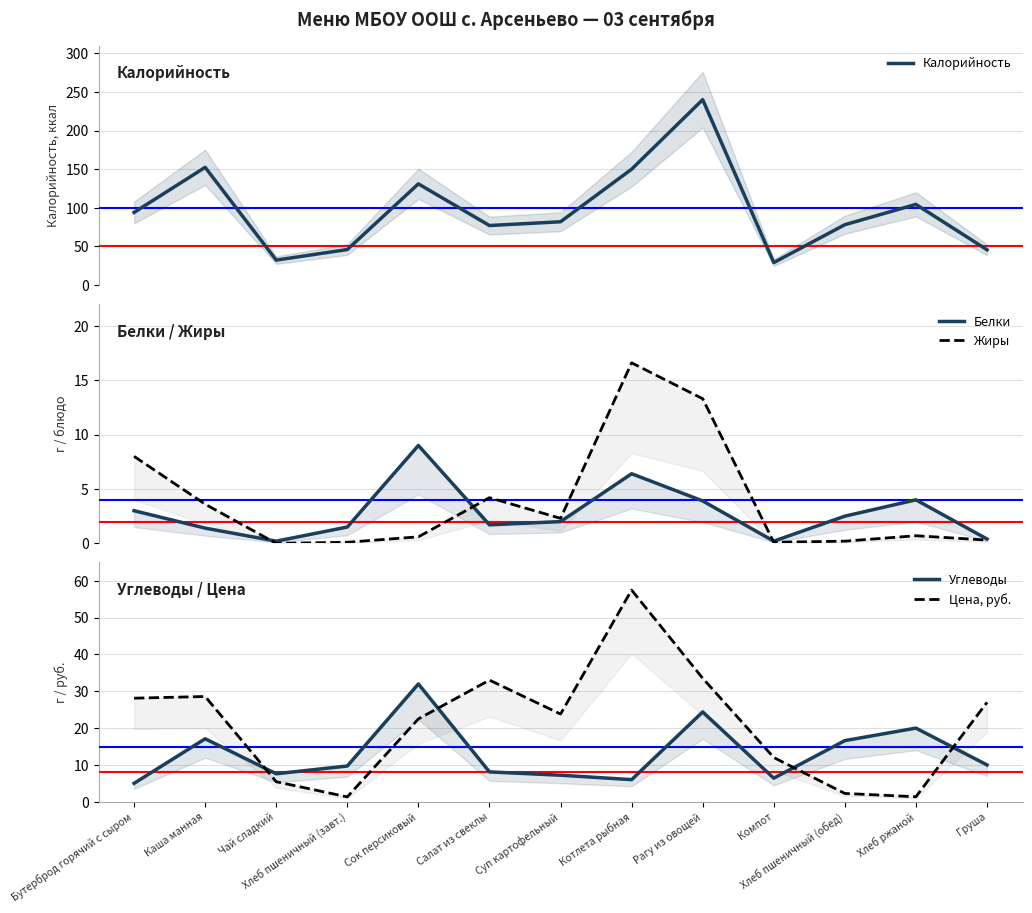

Reading left to right, transcribe all the data shown in this chart.

Калорийность: Бутерброд горячий с сыром=94.0	Каша манная=152.4	Чай сладкий=32.2	Хлеб пшеничный (завт.)=45.9	Сок персиковый=131.0	Салат из свеклы=77.0	Суп картофельный=81.9	Котлета рыбная=150.0	Рагу из овощей=240.1	Компот=29.0	Хлеб пшеничный (обед)=78.1	Хлеб ржаной=104.4	Груша=45.6
Белки: Бутерброд горячий с сыром=3.0	Каша манная=1.4	Чай сладкий=0.2	Хлеб пшеничный (завт.)=1.5	Сок персиковый=9.0	Салат из свеклы=1.7	Суп картофельный=2.0	Котлета рыбная=6.4	Рагу из овощей=3.9	Компот=0.2	Хлеб пшеничный (обед)=2.5	Хлеб ржаной=4.0	Груша=0.4
Жиры: Бутерброд горячий с сыром=8.0	Каша манная=3.6	Чай сладкий=0.0	Хлеб пшеничный (завт.)=0.1	Сок персиковый=0.6	Салат из свеклы=4.2	Суп картофельный=2.3	Котлета рыбная=16.6	Рагу из овощей=13.3	Компот=0.1	Хлеб пшеничный (обед)=0.2	Хлеб ржаной=0.7	Груша=0.3
Углеводы: Бутерброд горячий с сыром=5.0	Каша манная=17.1	Чай сладкий=7.6	Хлеб пшеничный (завт.)=9.7	Сок персиковый=32.0	Салат из свеклы=8.1	Суп картофельный=7.2	Котлета рыбная=6.0	Рагу из овощей=24.4	Компот=6.4	Хлеб пшеничный (обед)=16.6	Хлеб ржаной=20.0	Груша=10.0
Цена, руб.: Бутерброд горячий с сыром=28.1	Каша манная=28.6	Чай сладкий=5.4	Хлеб пшеничный (завт.)=1.3	Сок персиковый=22.5	Салат из свеклы=33.0	Суп картофельный=23.8	Котлета рыбная=57.5	Рагу из овощей=33.5	Компот=12.0	Хлеб пшеничный (обед)=2.2	Хлеб ржаной=1.4	Груша=27.0